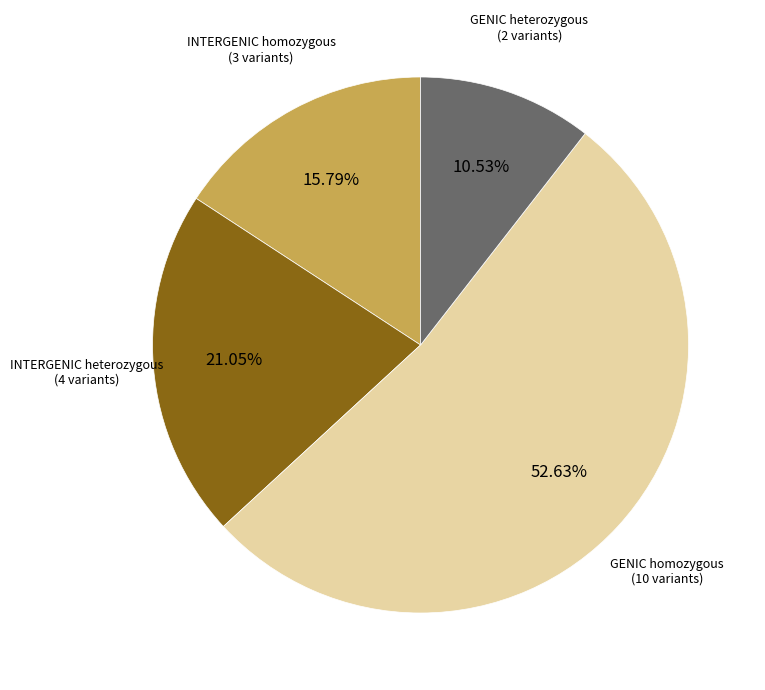

To the nearest percent, what is the average slice percentage?

25%